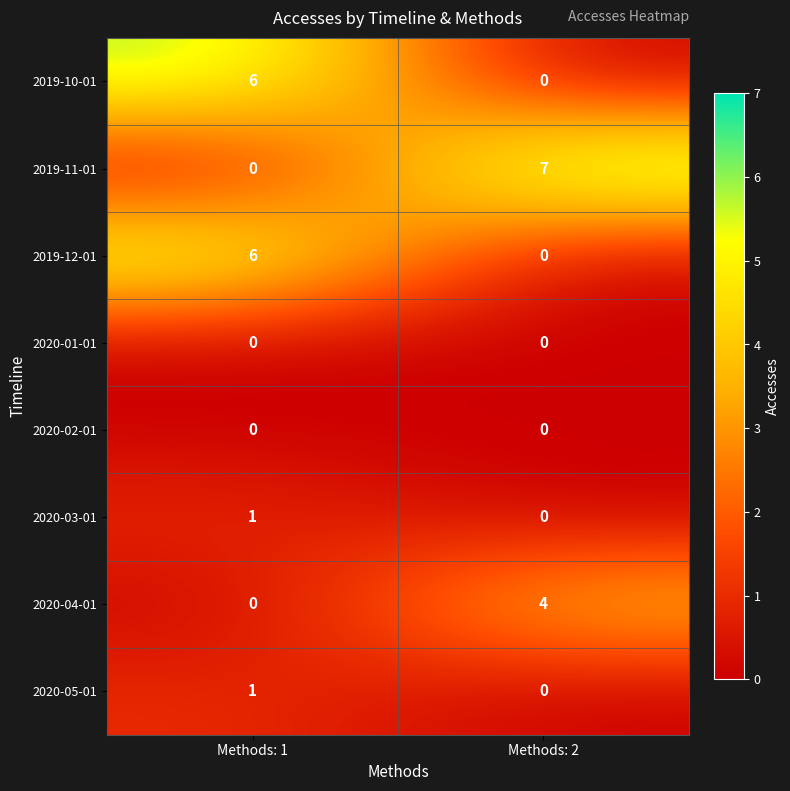

Where is 2020-05-01 nearest to the value 0?

Methods: 2